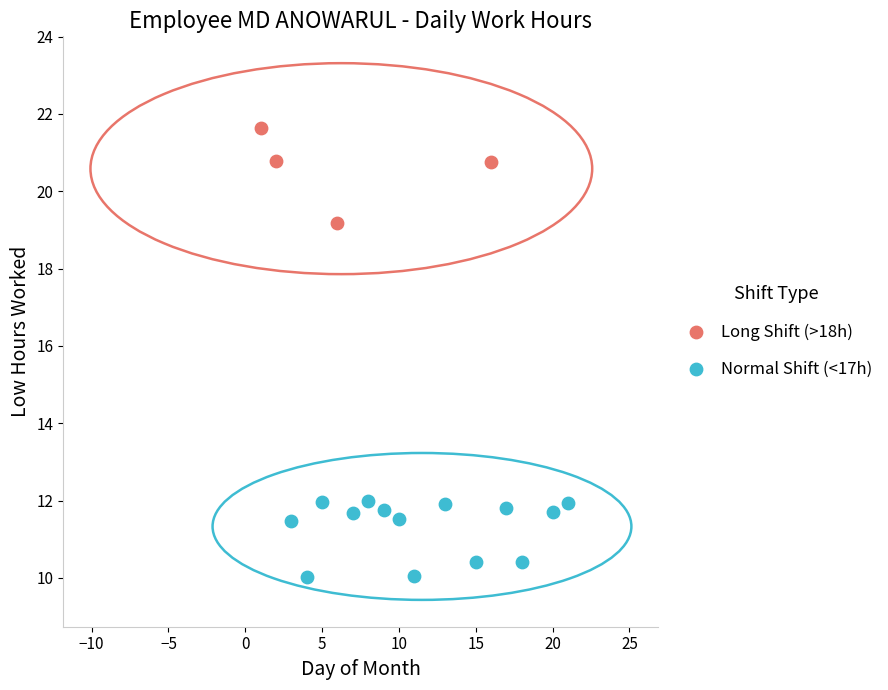

Which series reaches the maximum Y coordinate?

Long Shift (>18h)